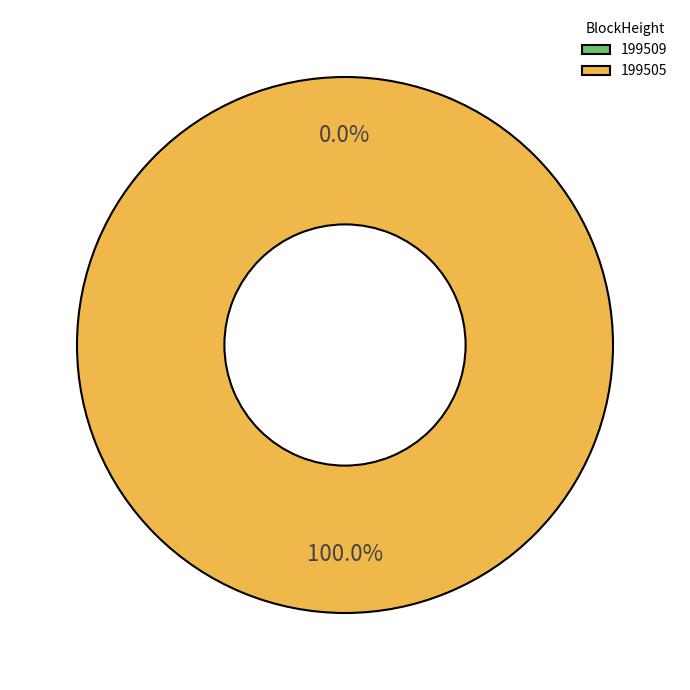

Which slice represents more than half of the pie?

199505